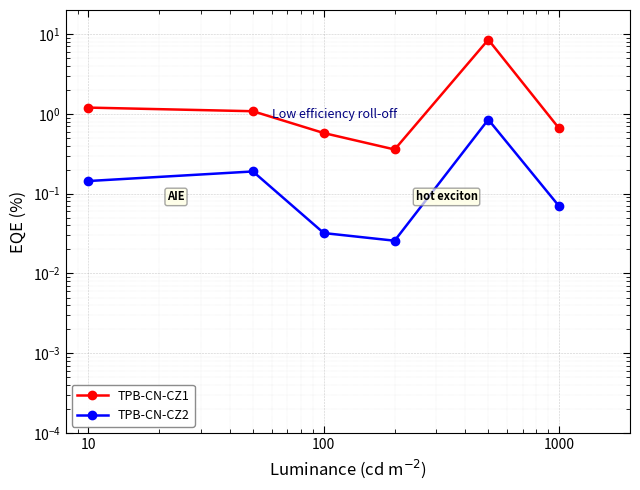

At 10, list the series in order from largest to smallest.

TPB-CN-CZ1, TPB-CN-CZ2